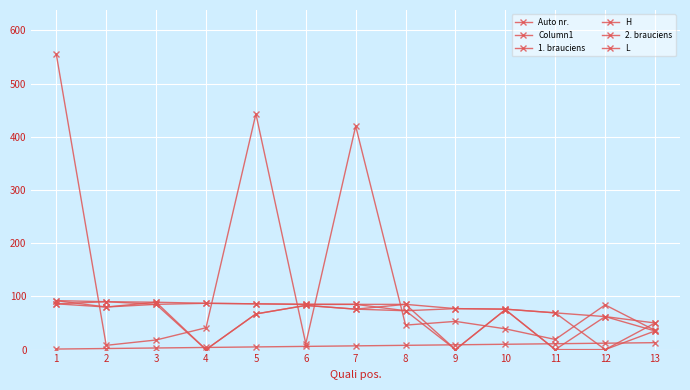

Does the chart display data point markers on the line(s)?

Yes